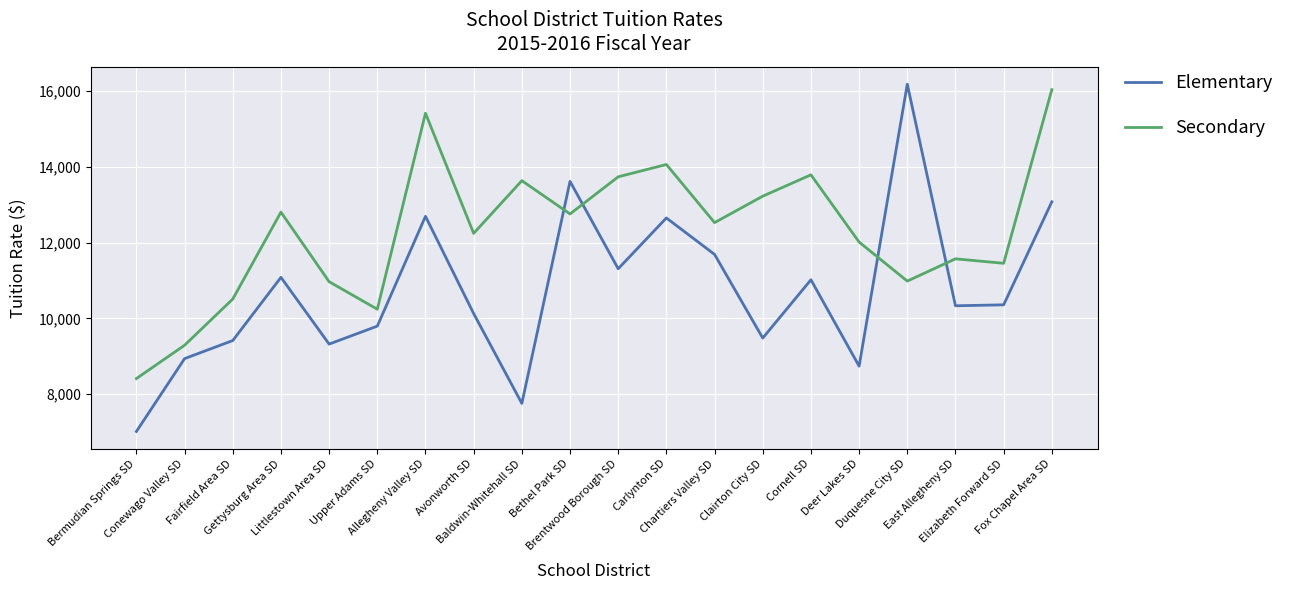

Which category has the lowest value in the Elementary series?

Bermudian Springs SD